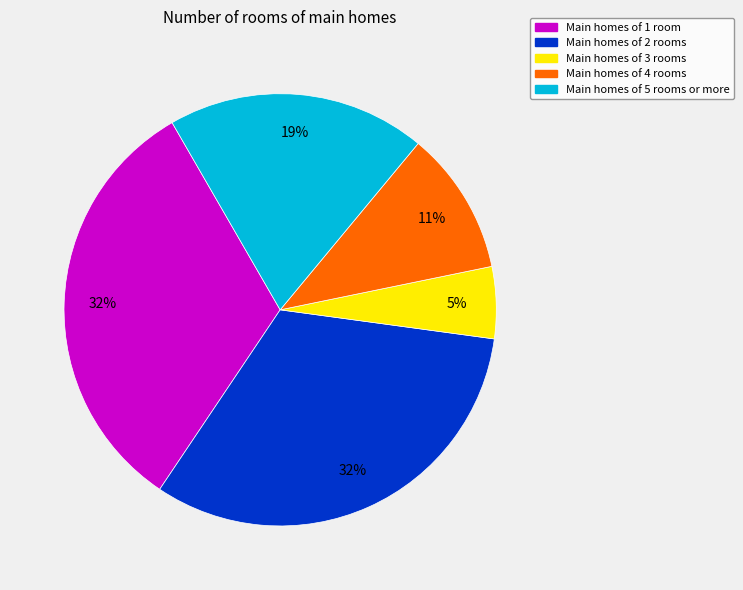

To the nearest percent, what is the difference between the largest and smallest slice percentages?

27%